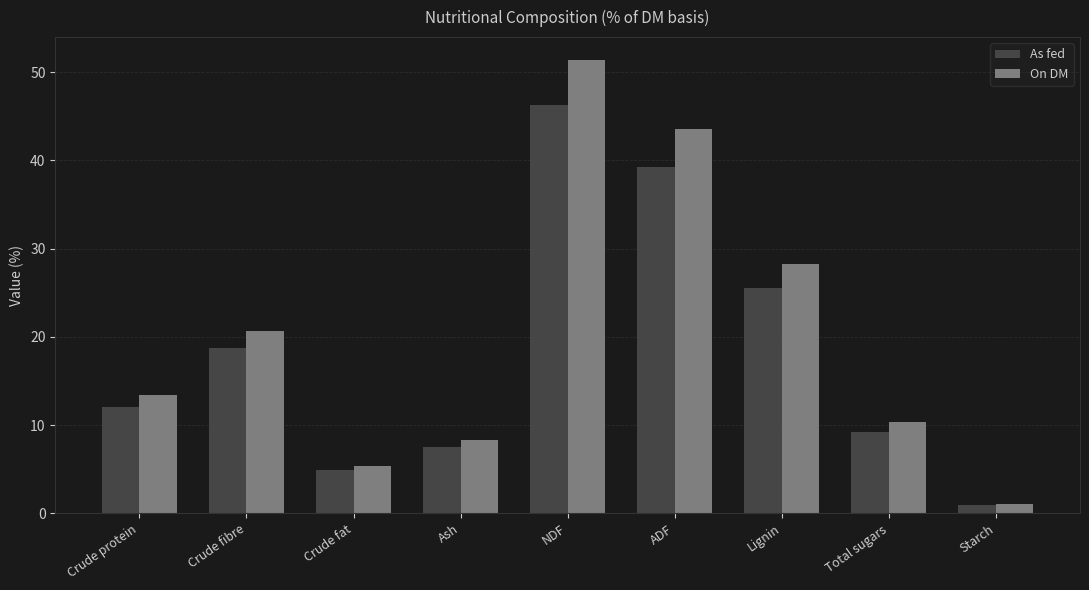

What is the value of the On DM bar at the 4th from the left?

8.3